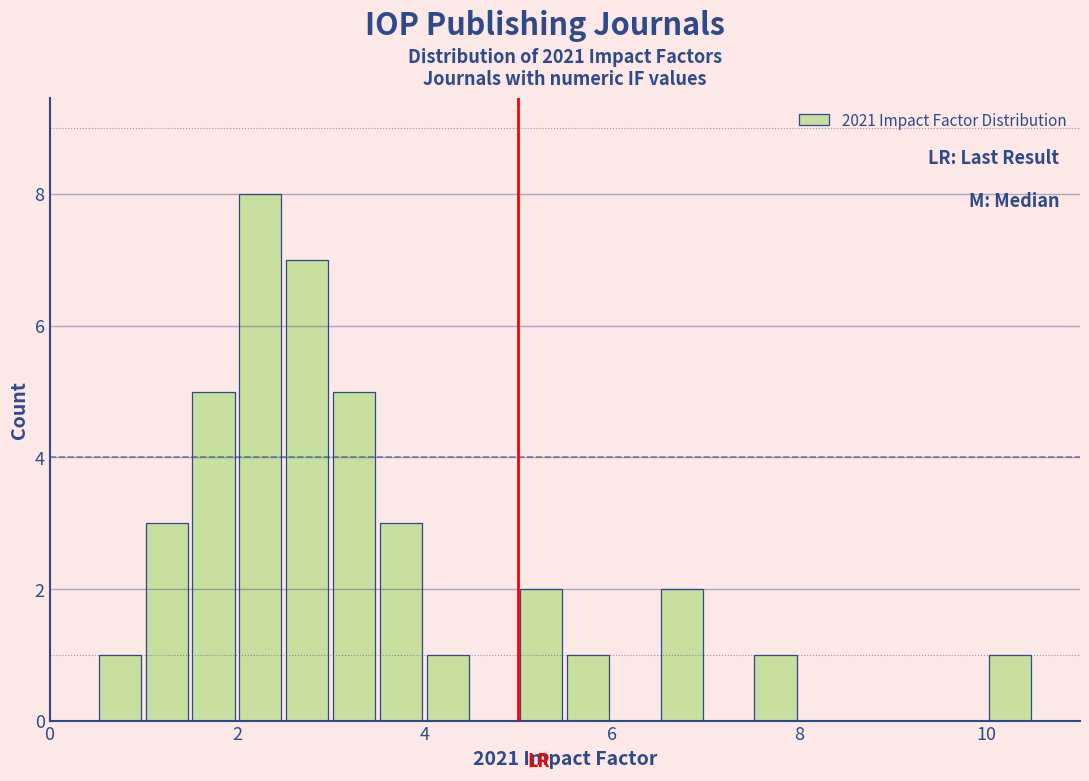

Around what value on the x-axis is the tallest bar? Give the approximate position of its centre, as read against the axis.

2.2